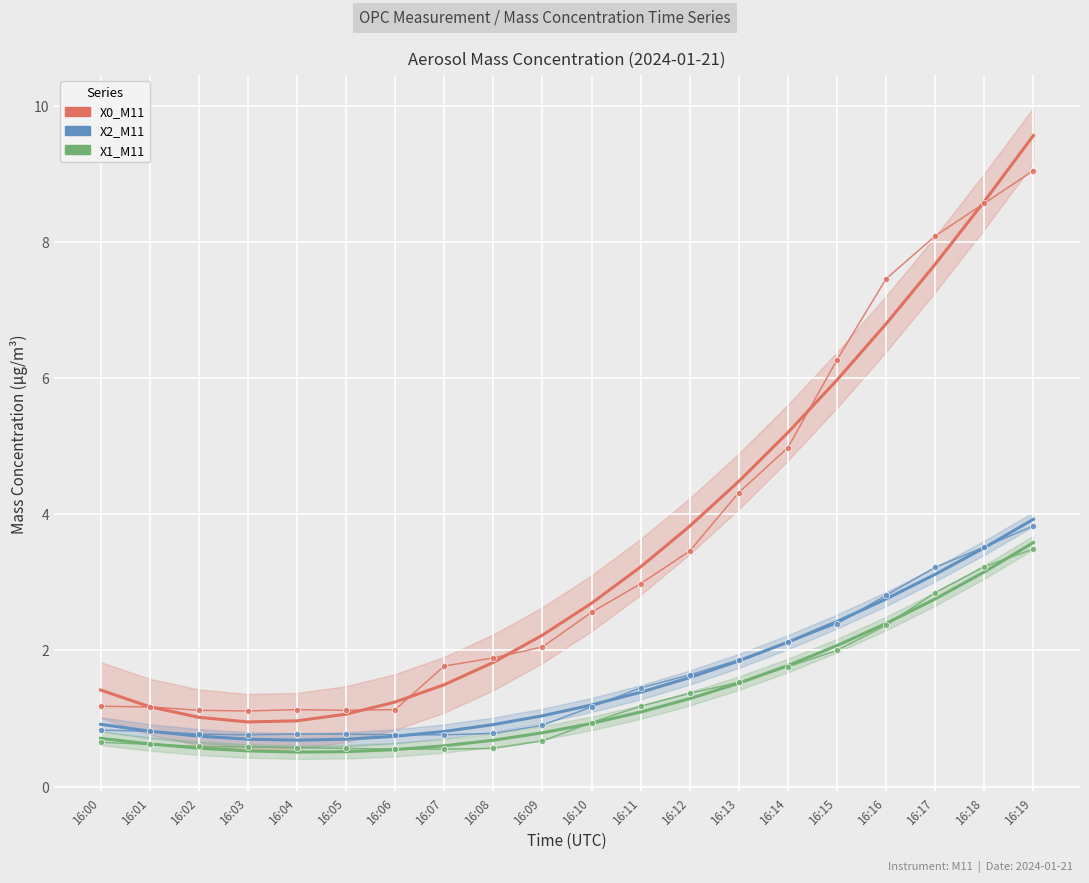

Reading left to right, what are all the values shown in this chart?

X0_M11 (trend): 1.4	1.2	1.0	0.9	1.0	1.1	1.2	1.5	1.8	2.2	2.7	3.2	3.8	4.5	5.2	6.0	6.8	7.7	8.6	9.6
X0_M11: 1.2	1.2	1.1	1.1	1.1	1.1	1.1	1.8	1.9	2.0	2.6	3.0	3.5	4.3	5.0	6.3	7.5	8.1	8.6	9.1
X2_M11 (trend): 0.9	0.8	0.7	0.7	0.7	0.7	0.7	0.8	0.9	1.0	1.2	1.4	1.6	1.8	2.1	2.4	2.8	3.1	3.5	3.9
X2_M11: 0.8	0.8	0.8	0.8	0.8	0.8	0.8	0.8	0.8	0.9	1.2	1.4	1.6	1.9	2.1	2.4	2.8	3.2	3.5	3.8
X1_M11 (trend): 0.7	0.6	0.6	0.5	0.5	0.5	0.5	0.6	0.7	0.8	0.9	1.1	1.3	1.5	1.8	2.1	2.4	2.8	3.2	3.6
X1_M11: 0.7	0.6	0.6	0.6	0.6	0.6	0.6	0.6	0.6	0.7	0.9	1.2	1.4	1.5	1.8	2.0	2.4	2.9	3.2	3.5